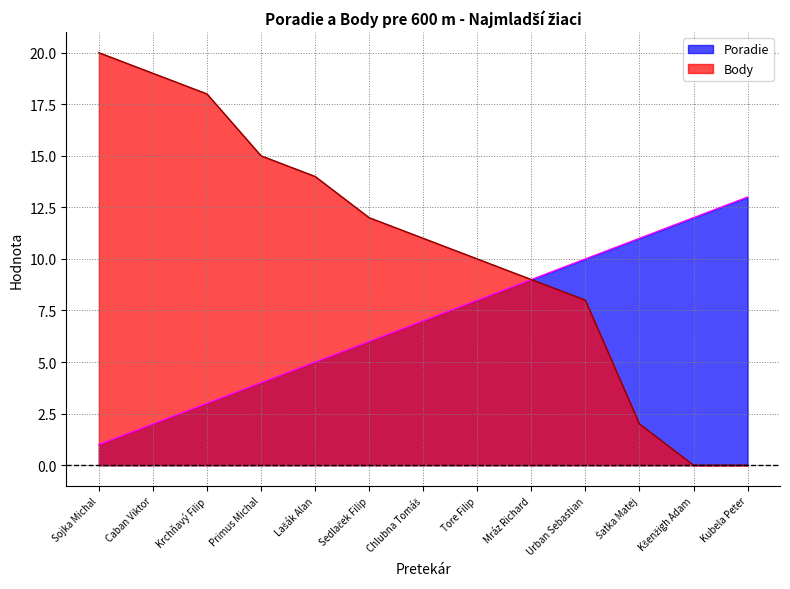

Is it true that Body equals 19 at Lašák Alan?

False